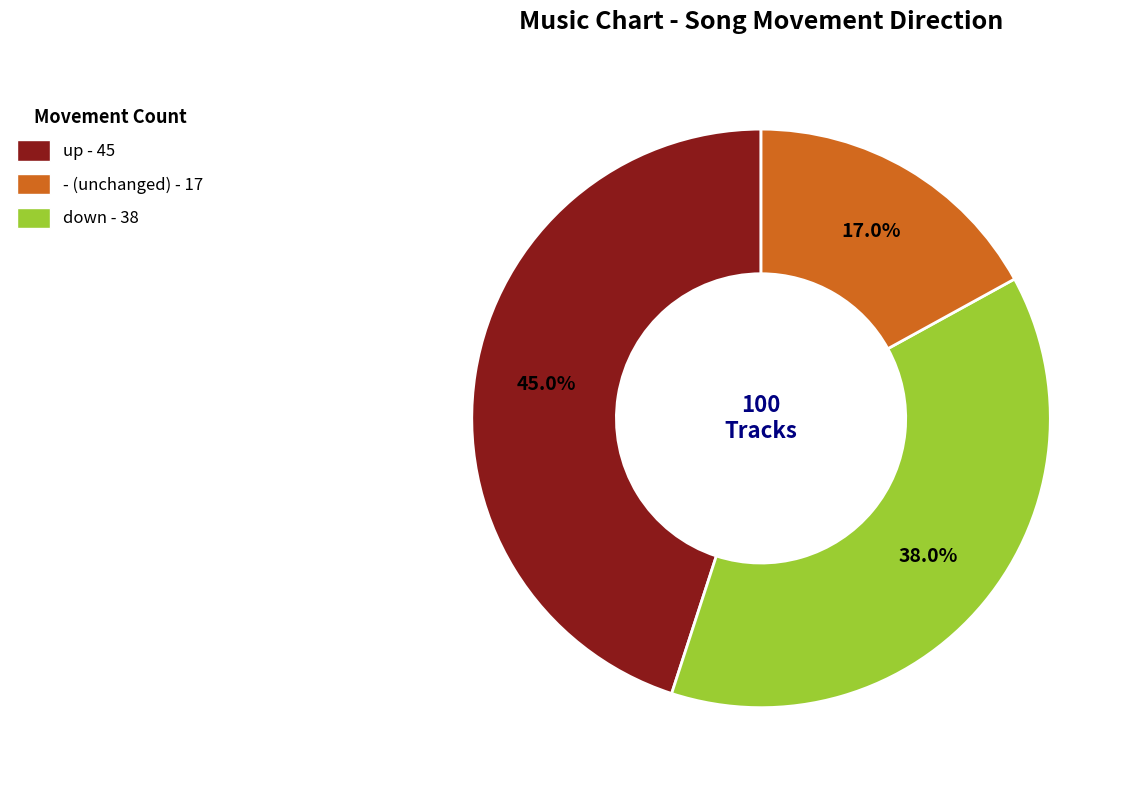

Does any single category account for the majority?

No